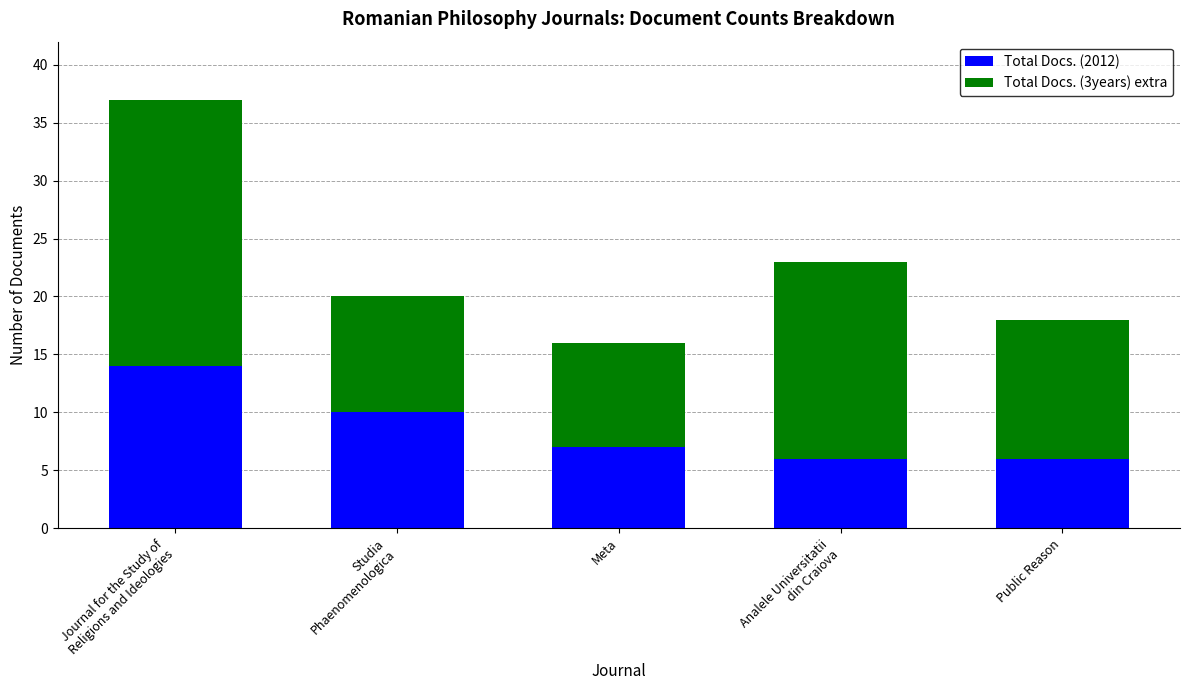

What is the average value of the Total Docs. (2012) series?

9